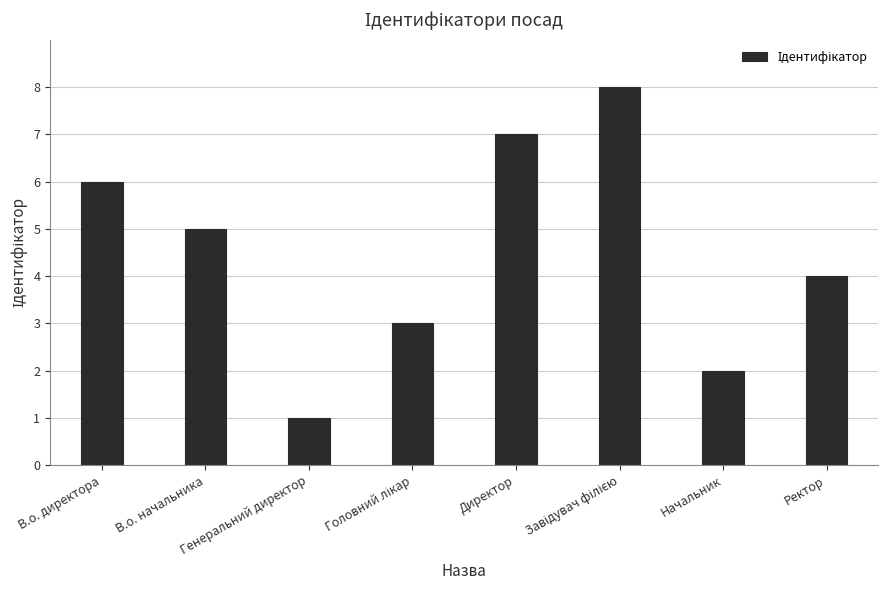

What is the maximum value shown in the chart?

8